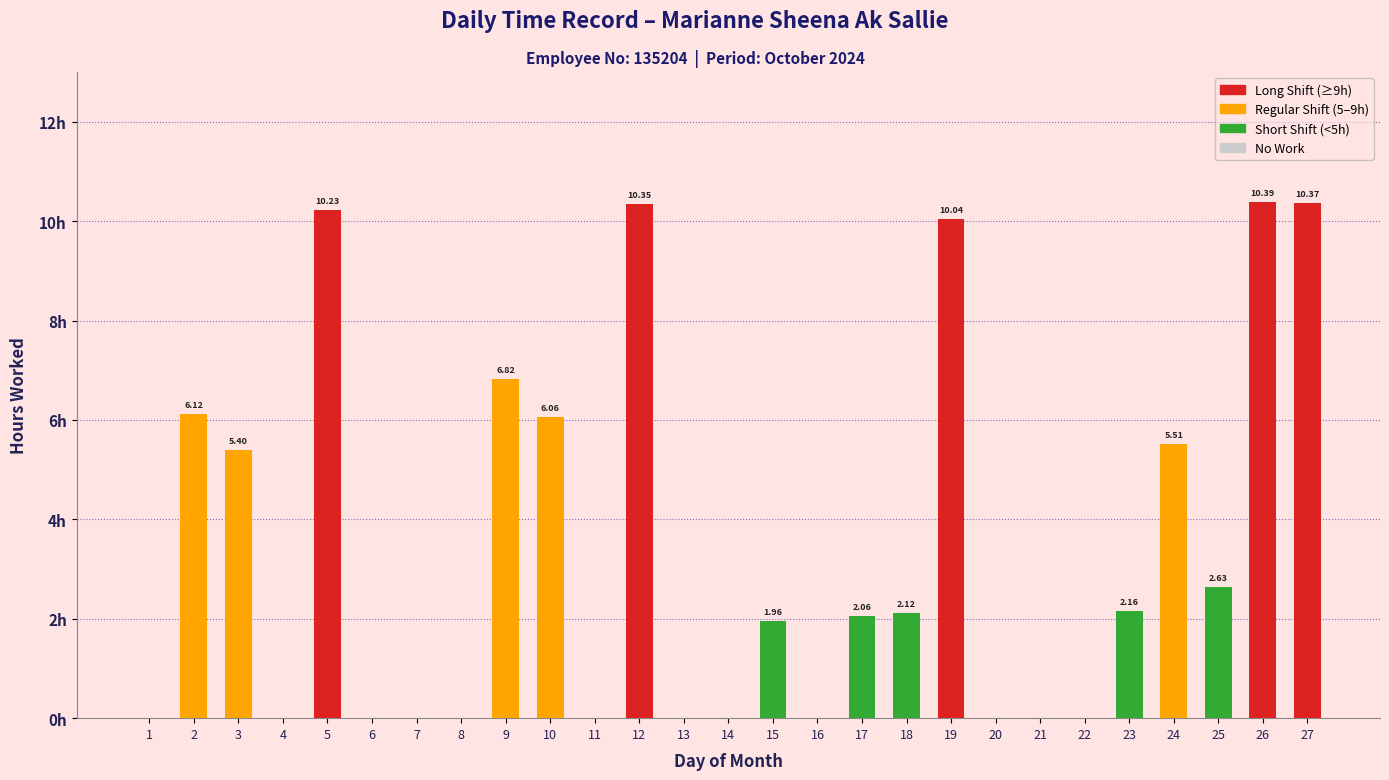

Are the bars horizontal?

No